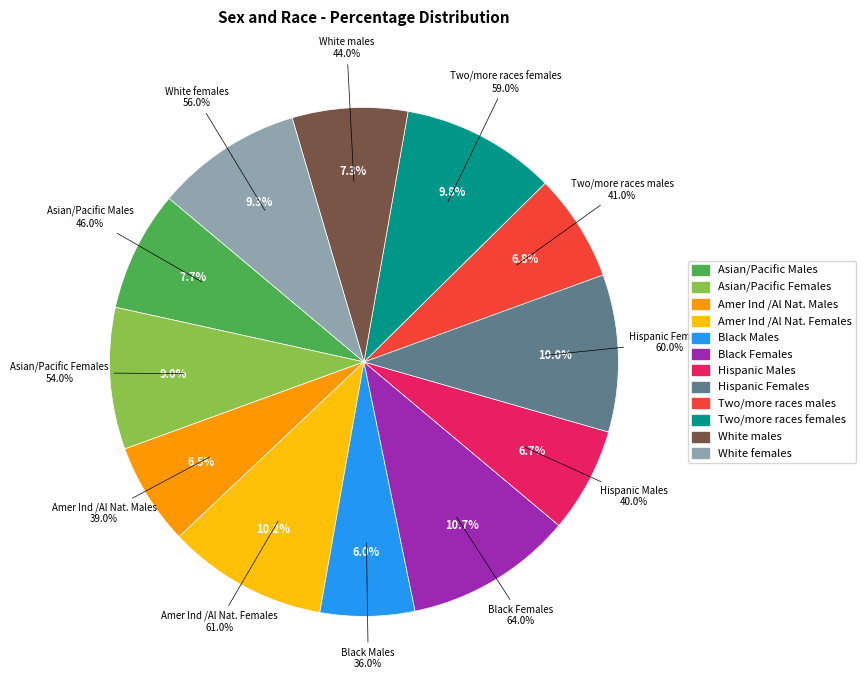

Is the sum of Amer Ind /Al Nat. Females and Two/more races females greater than half?

No